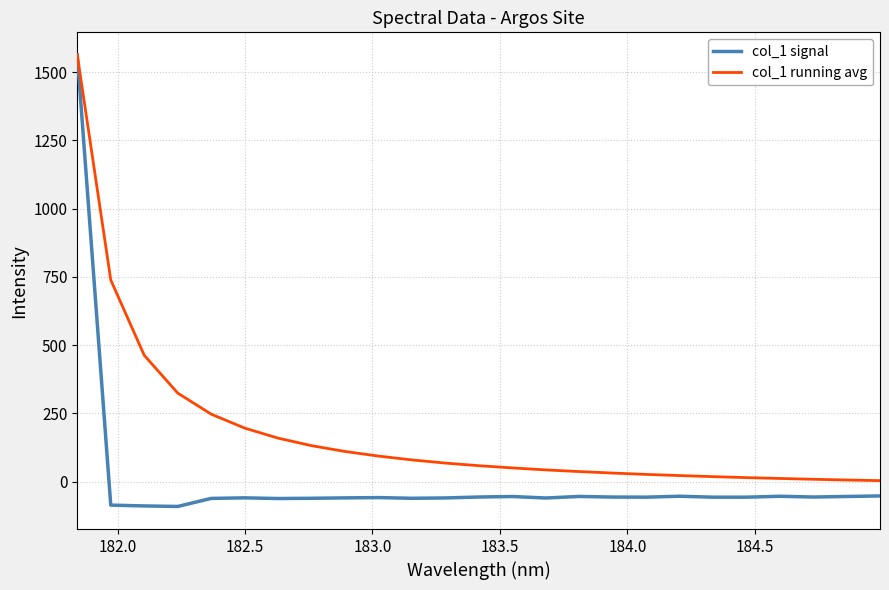

At how many categories does at least one series exceed 1338?

1